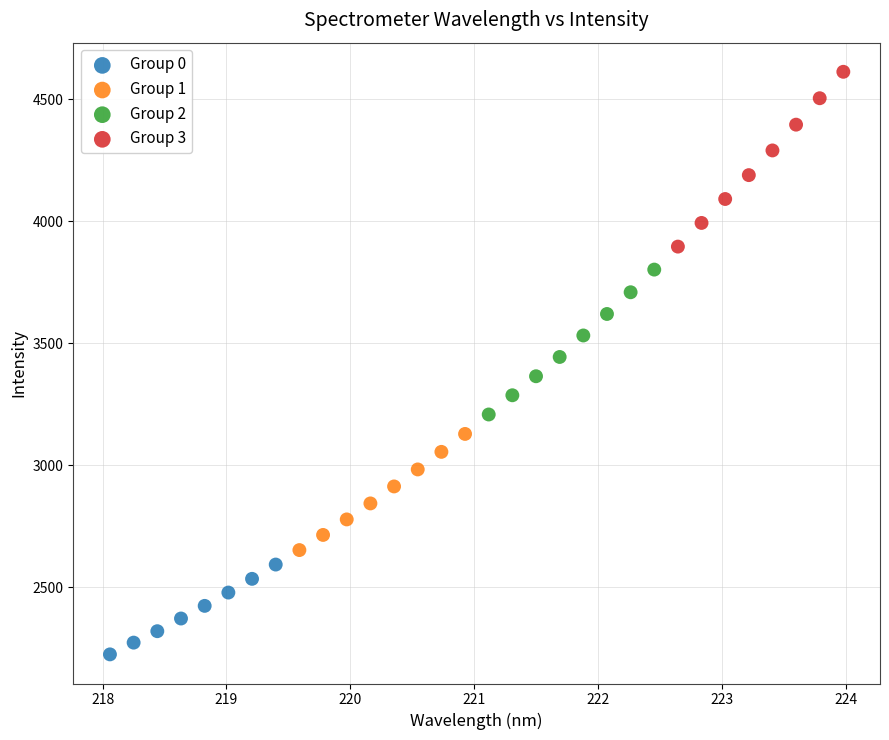

Which series contains the lowest Y value?

Group 0